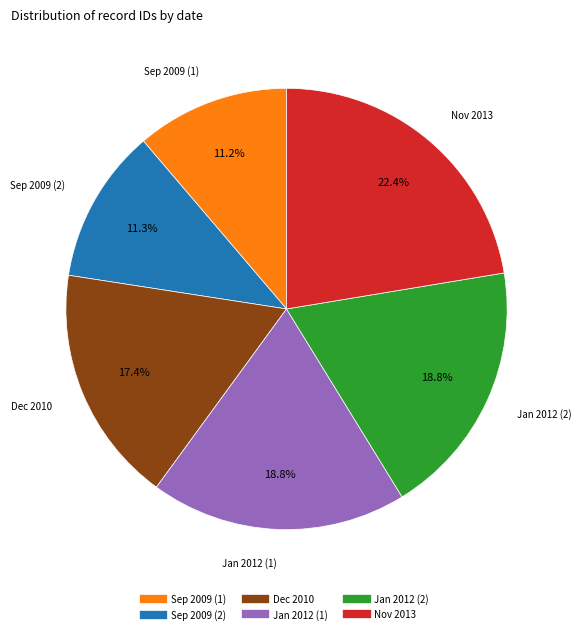

Is there a majority slice in this chart?

No